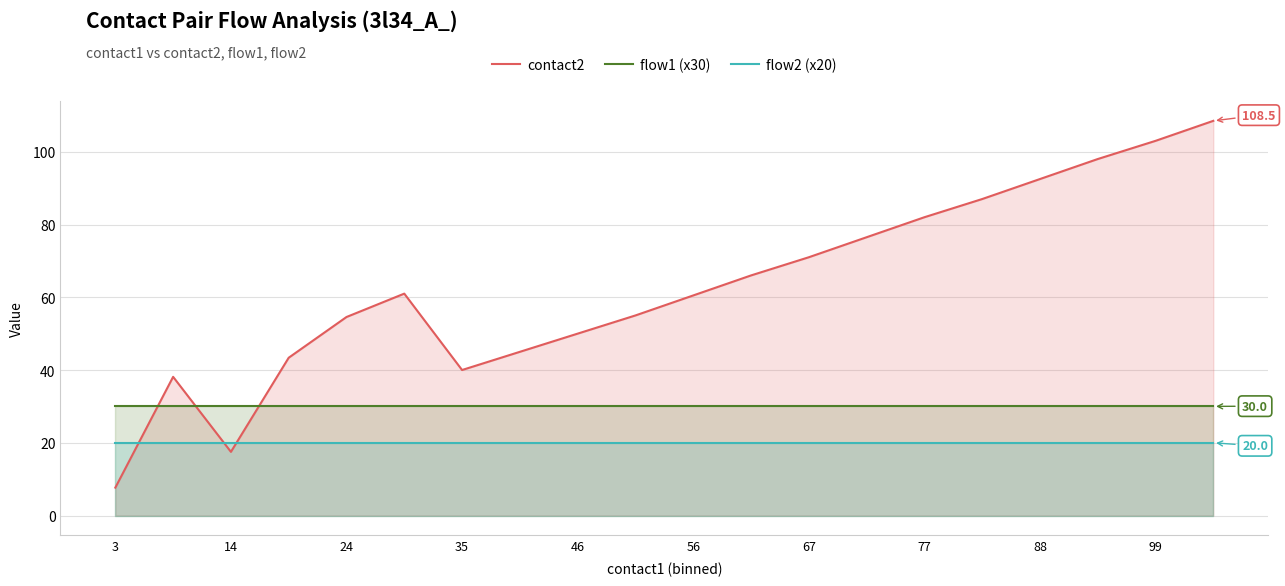

In contact2, how many points are higher than both neighbors (excluding endpoints)?

2